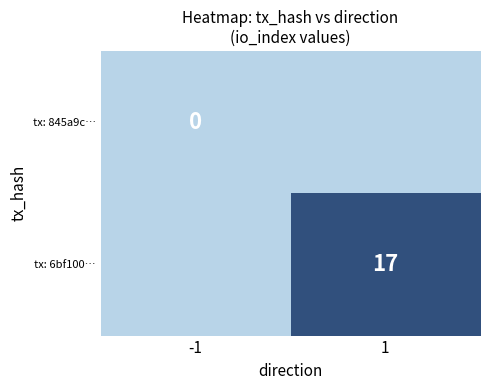

At which category is the sum across all series the highest?

1